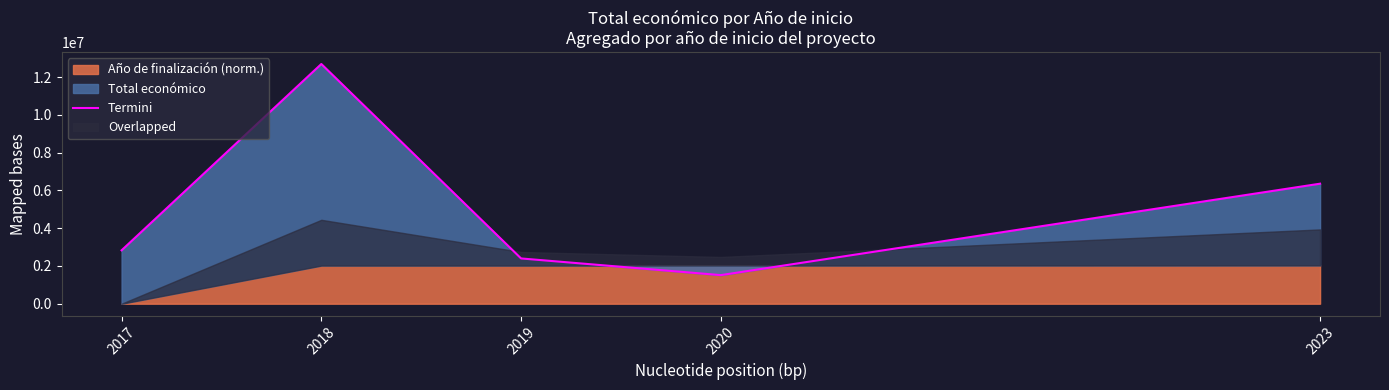

What is the sum of all values?

25794195